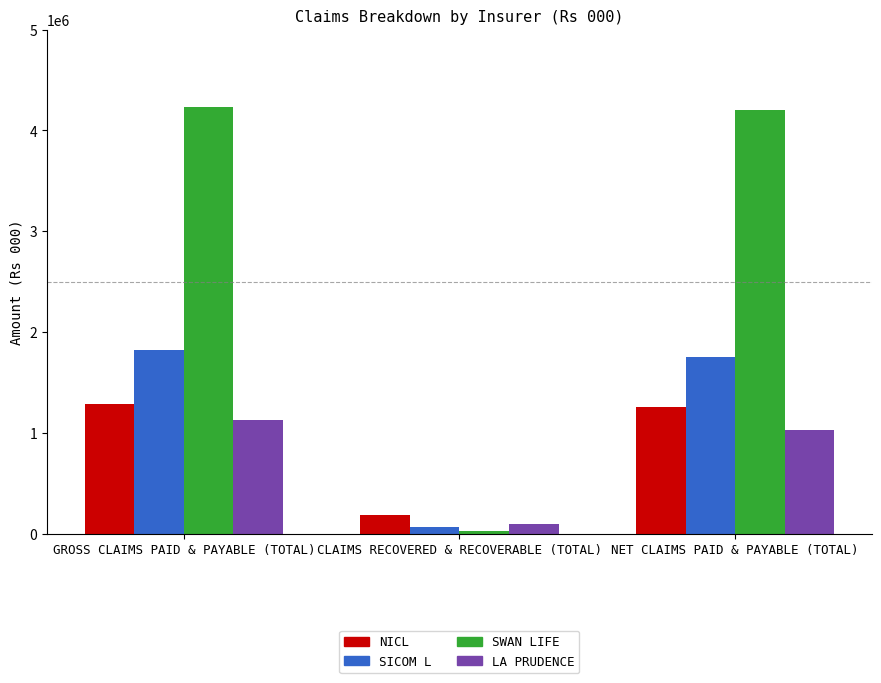

Is the value of LA PRUDENCE at CLAIMS RECOVERED & RECOVERABLE (TOTAL) greater than the value of SWAN LIFE at CLAIMS RECOVERED & RECOVERABLE (TOTAL)?

Yes